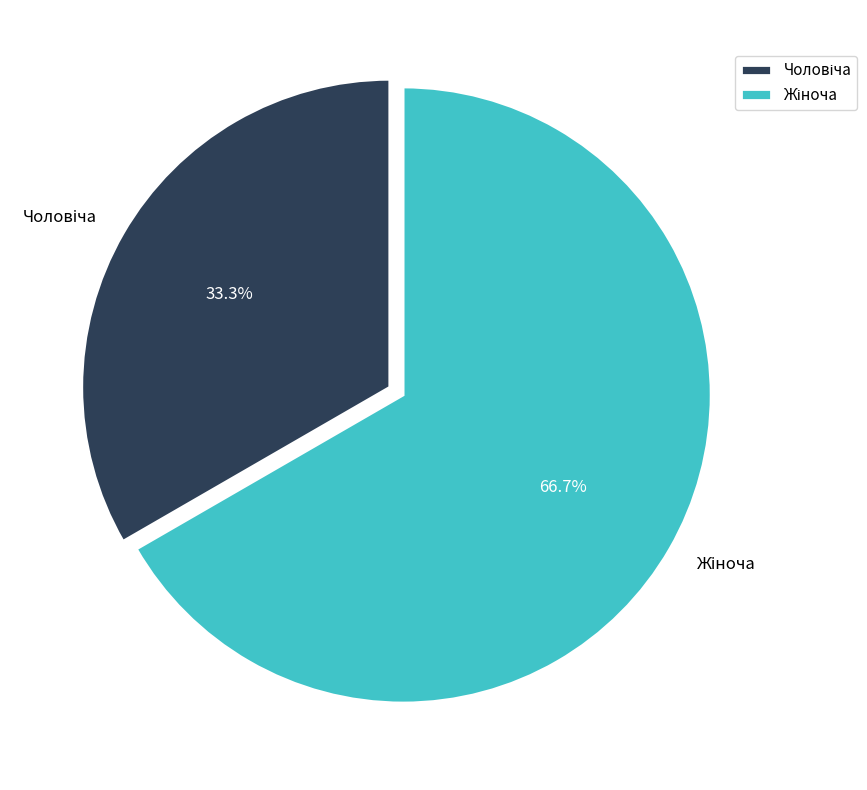

Does any single category account for the majority?

Yes